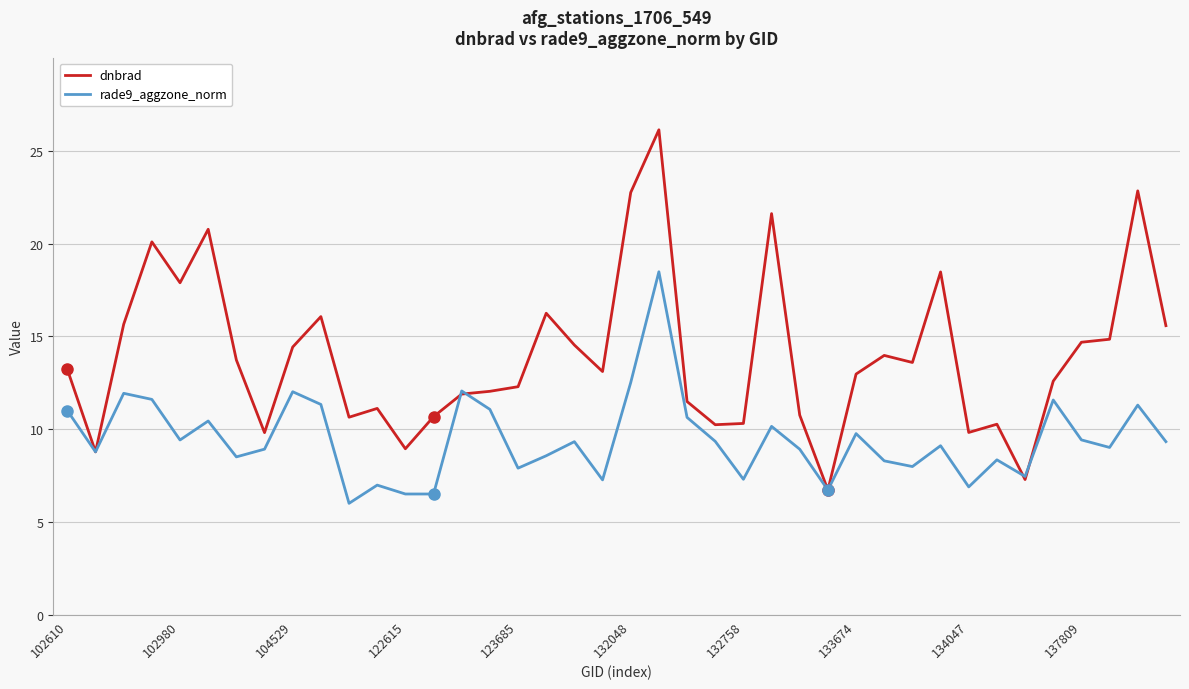

Which series has the largest range (max minus min)?

dnbrad